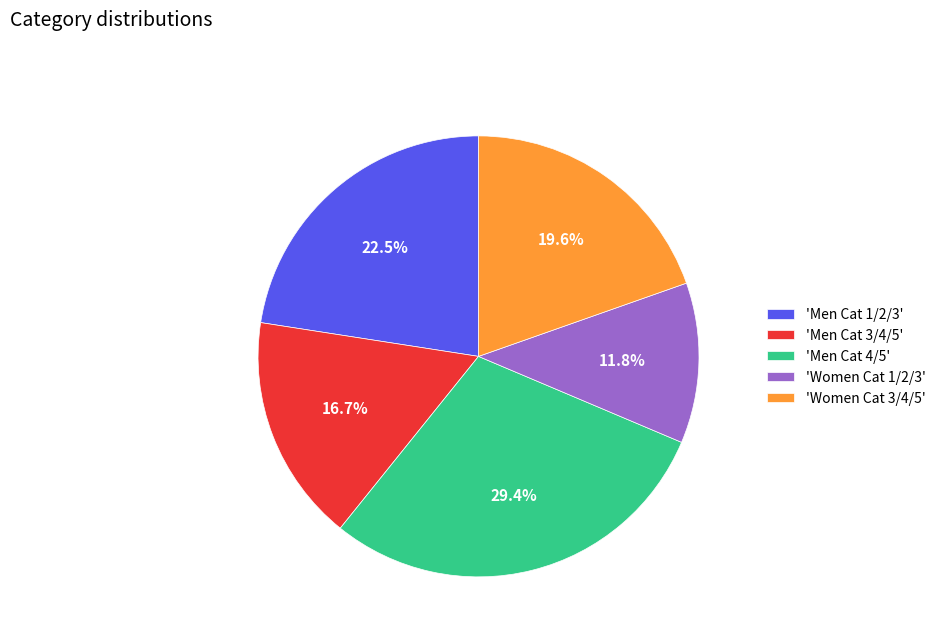

Which has a higher value, 'Men Cat 4/5' or 'Women Cat 3/4/5'?

'Men Cat 4/5'